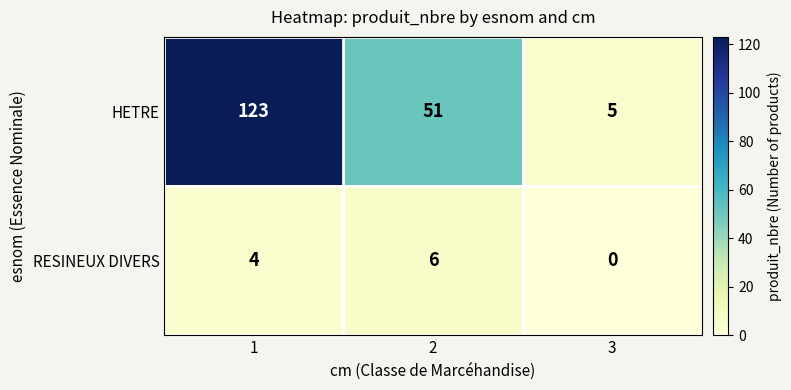

Reading left to right, what are all the values shown in this chart?

HETRE: 1=123	2=51	3=5
RESINEUX DIVERS: 1=4	2=6	3=0